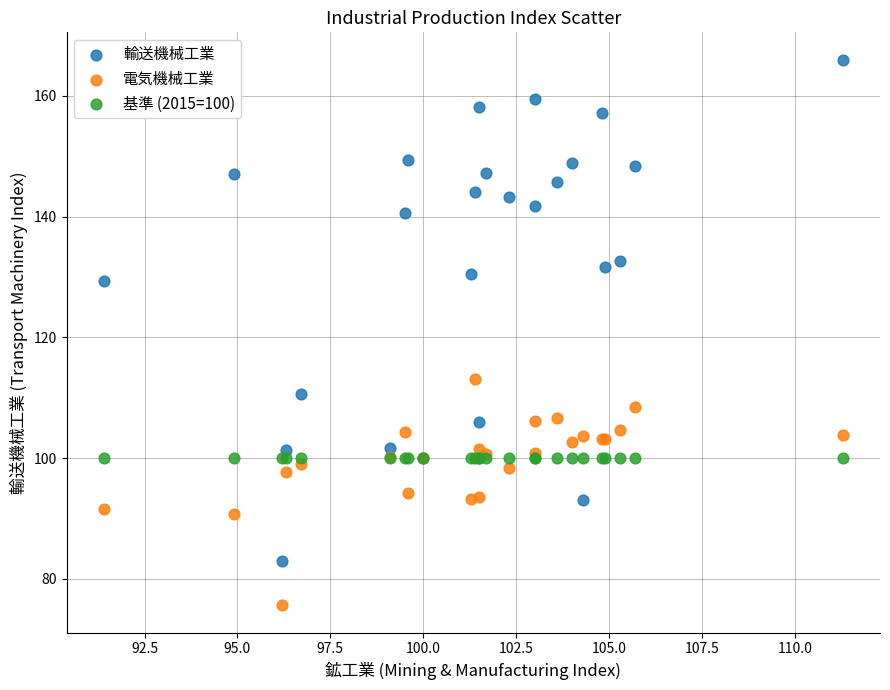

In the 輸送機械工業 series, what Y value is closest to 124?

129.4